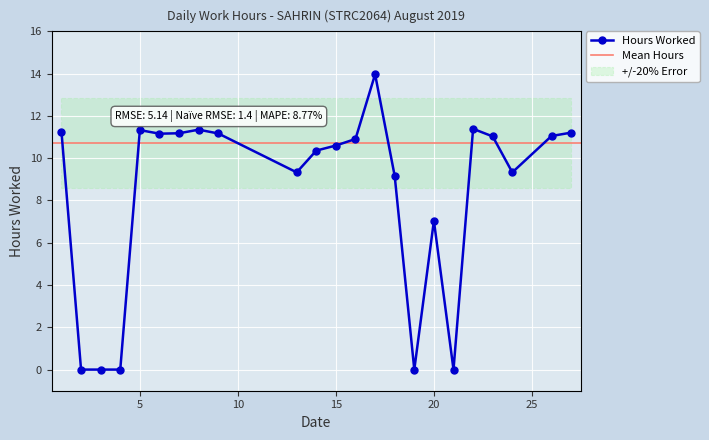

What is the difference between the maximum and second lowest values?

14.0